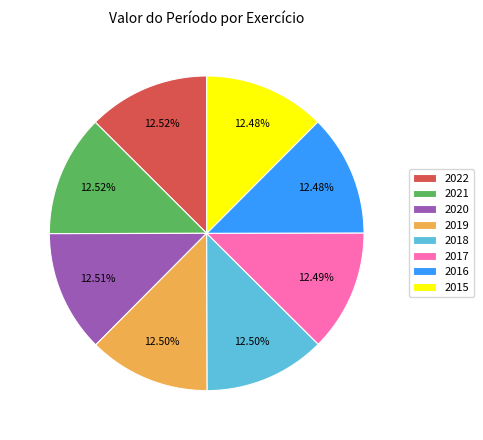

Is there a majority slice in this chart?

No